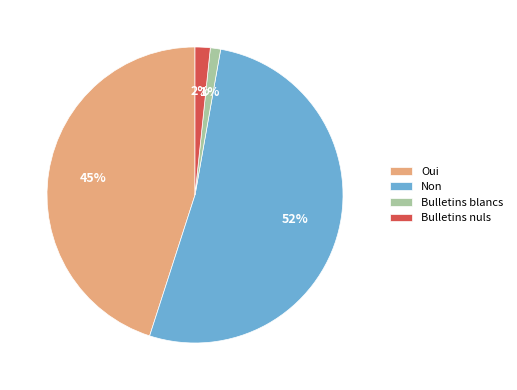

Approximately how many times larger is the value at Oui compared to Non?

0.9